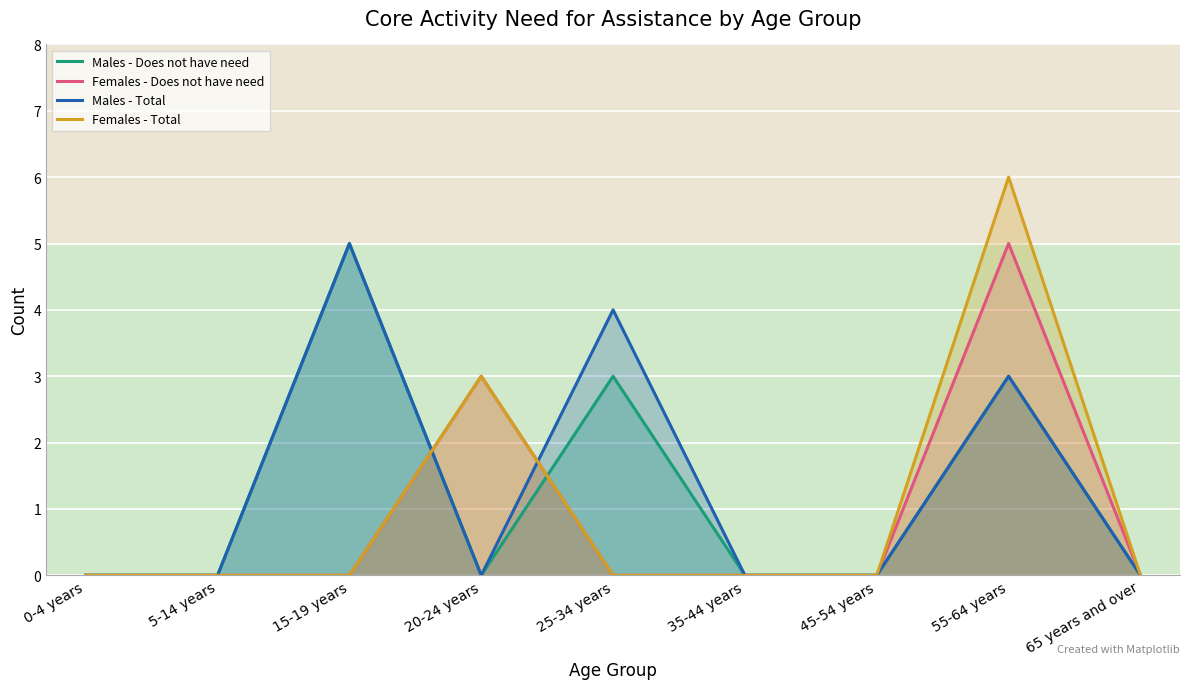

Which series has the largest total across all categories?

Males - Total